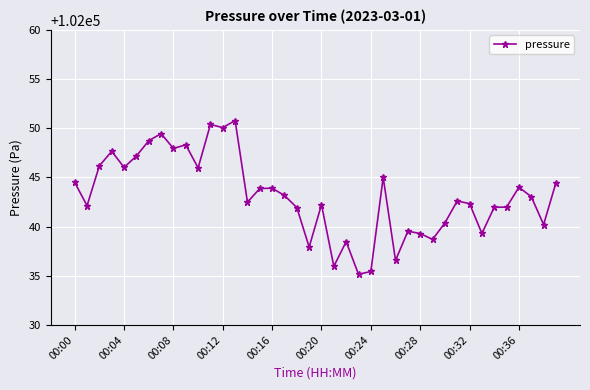

What is the average value?

102043.1